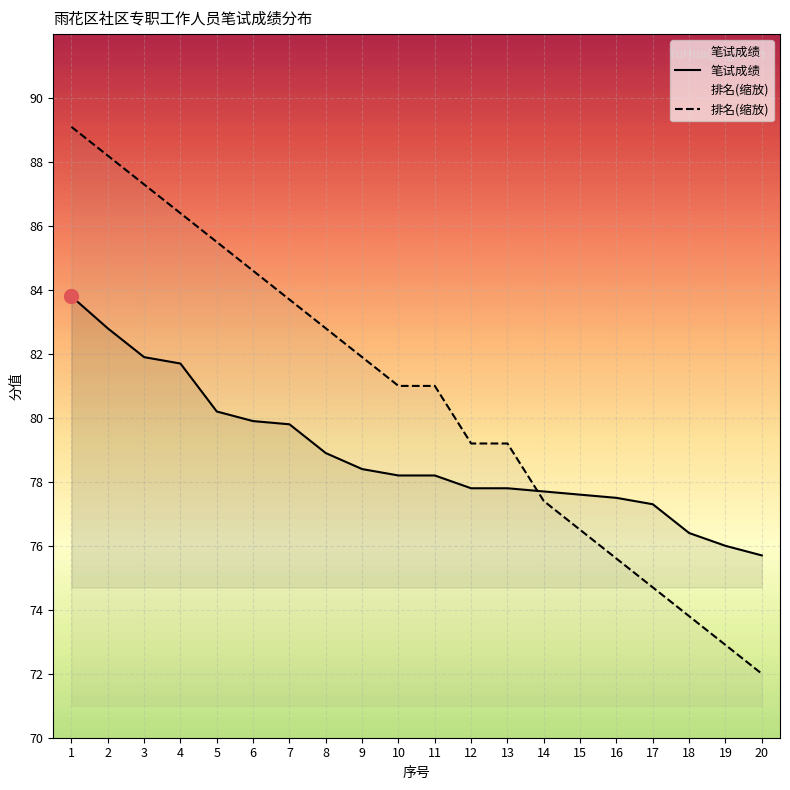

Is it true that 排名(缩放) equals 77.4 at 14?

True